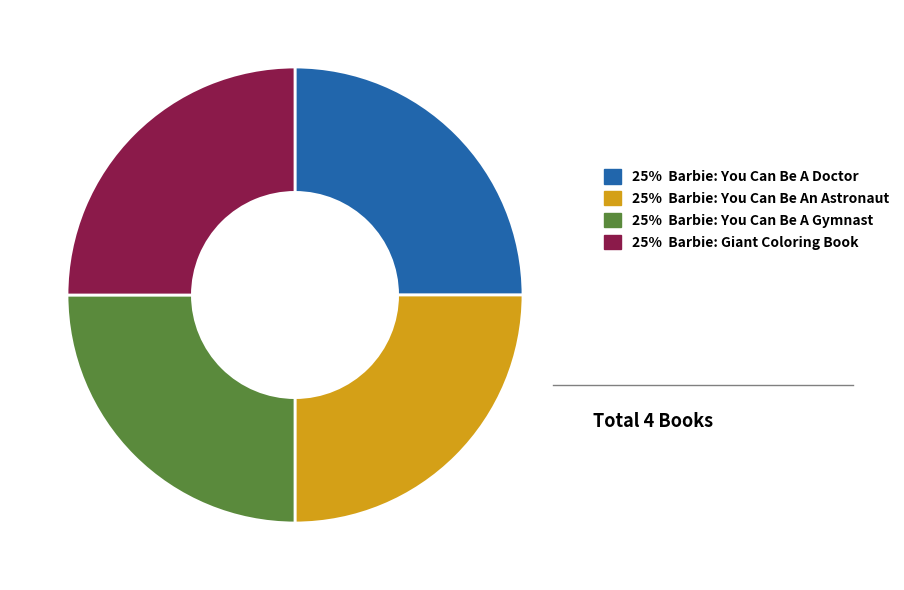

Is there any slice that represents more than half of the pie?

No